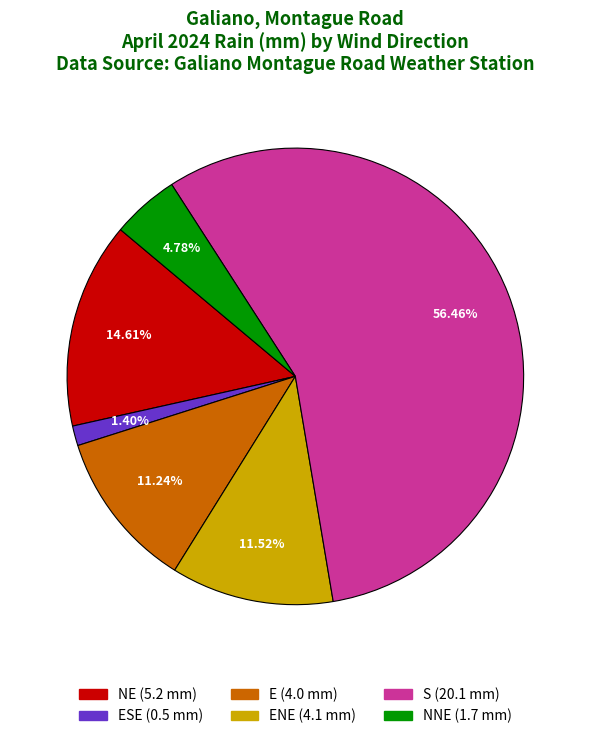

Is there a majority slice in this chart?

Yes